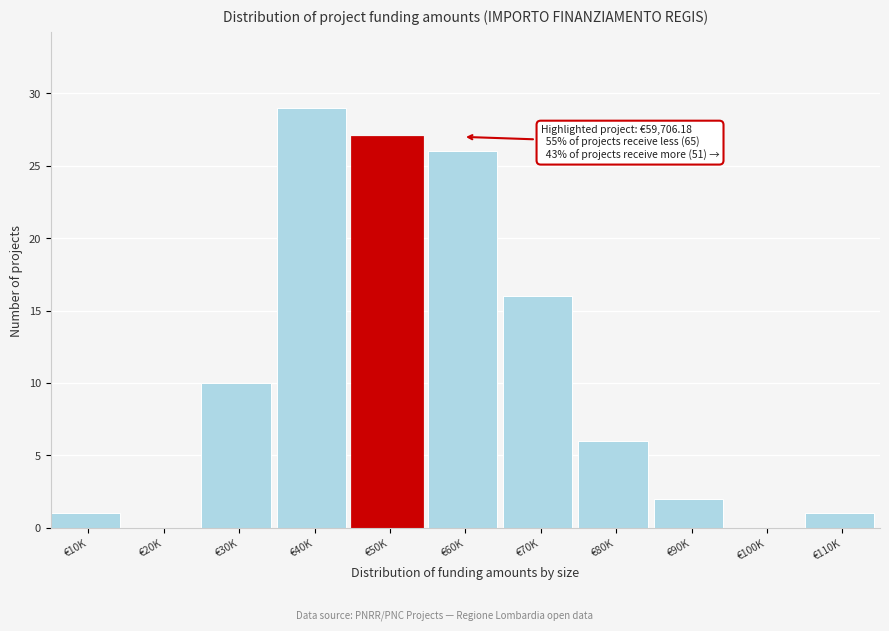

Reading left to right, extract all data points from this chart.

€10K=1	€20K=0	€30K=10	€40K=29	€50K=27	€60K=26	€70K=16	€80K=6	€90K=2	€100K=0	€110K=1